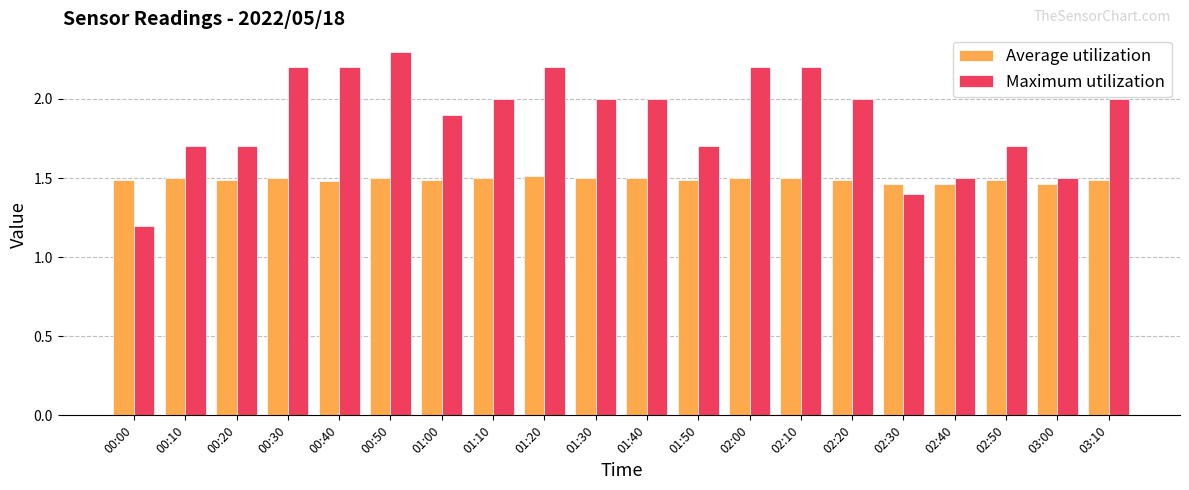

Rank the series by their average value, from lowest to highest.

Average utilization, Maximum utilization